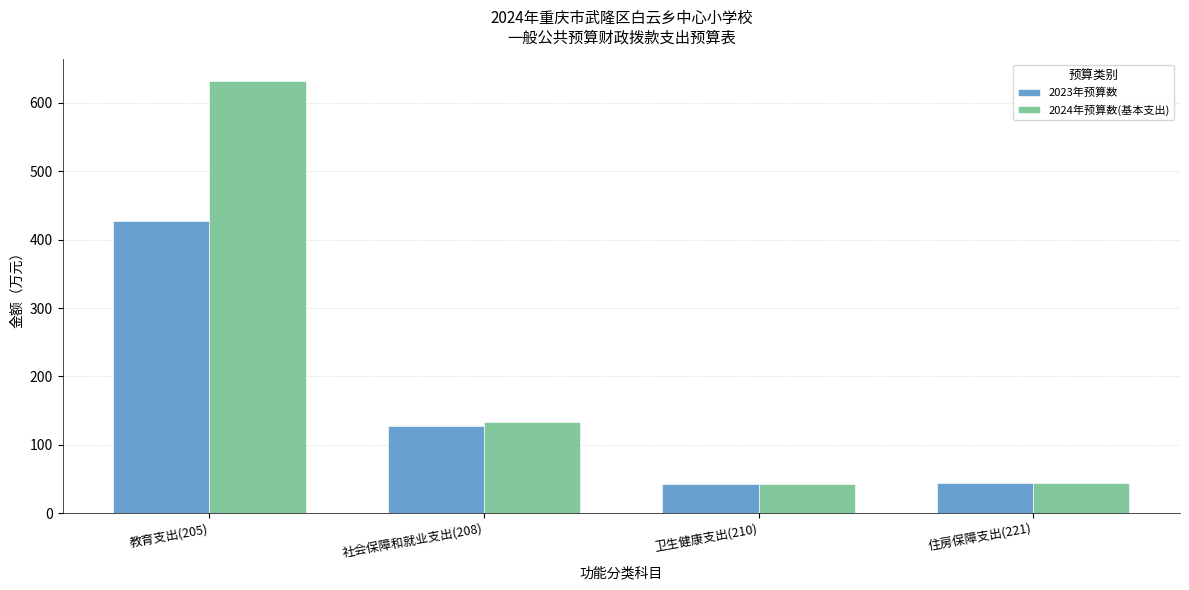

Are the bars grouped side by side (vs. stacked)?

Yes